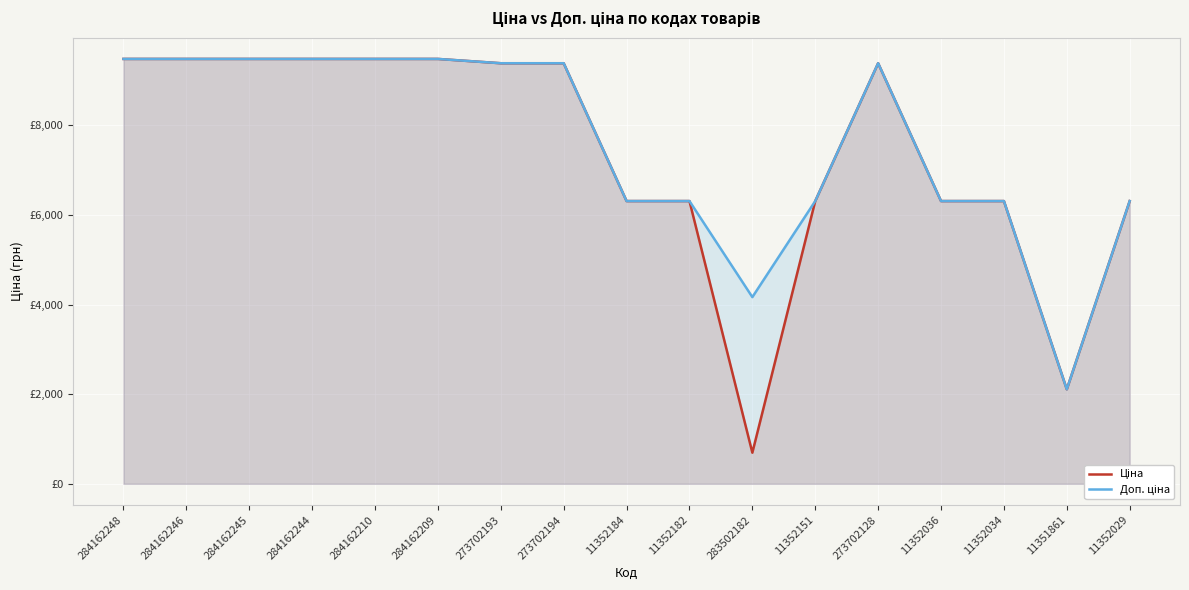

How many values in the Доп. ціна series exceed 9383?

9